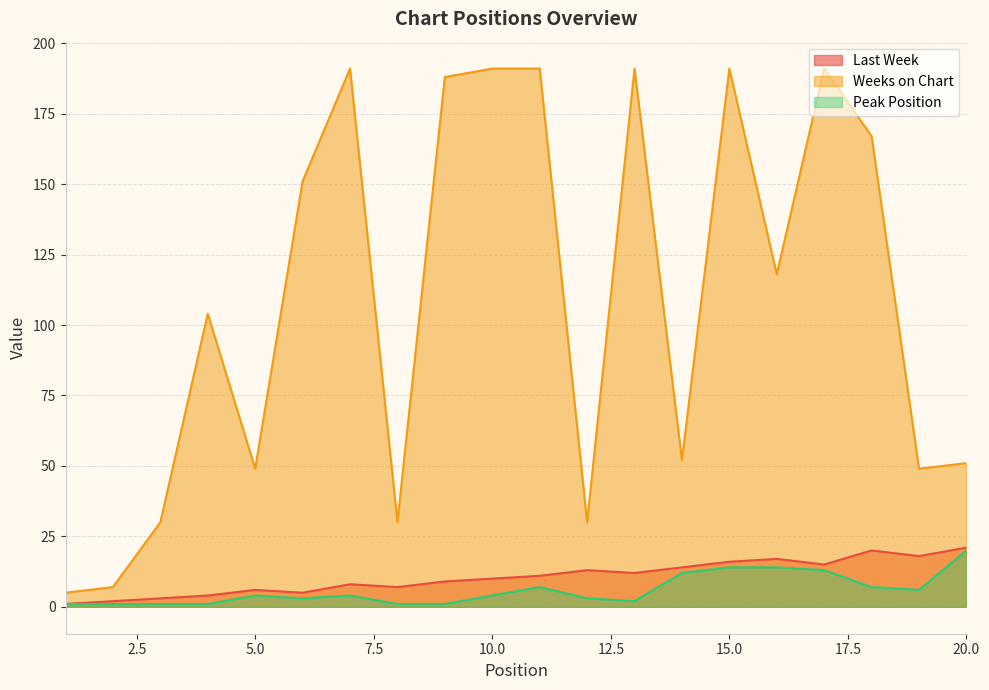

What is the minimum value for Weeks on Chart?

5